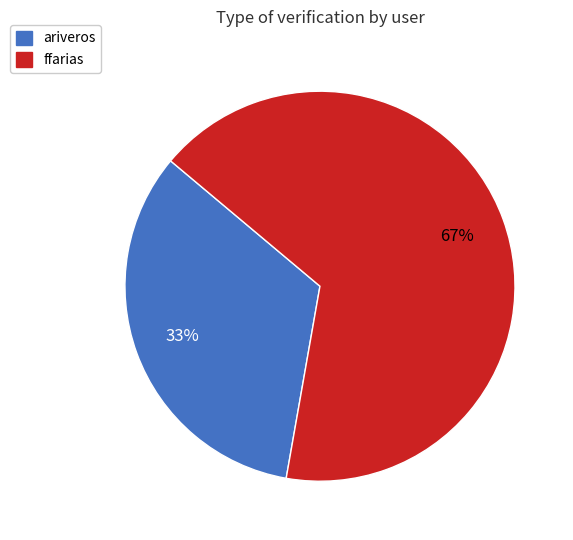

The ariveros slice represents 33% of the pie. True or false?

True